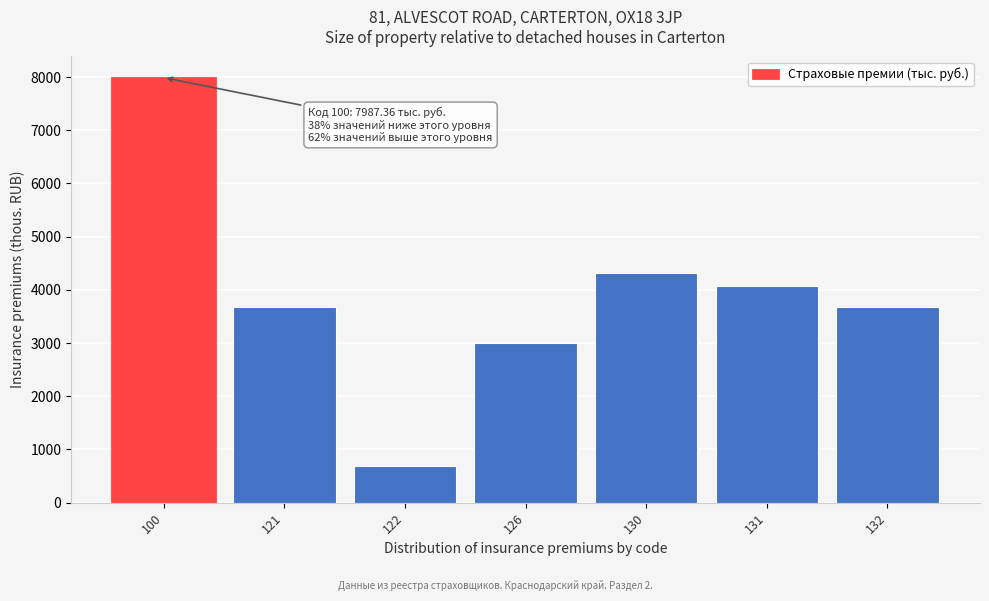

What is the change in value from 100 to 132?

-4308.5